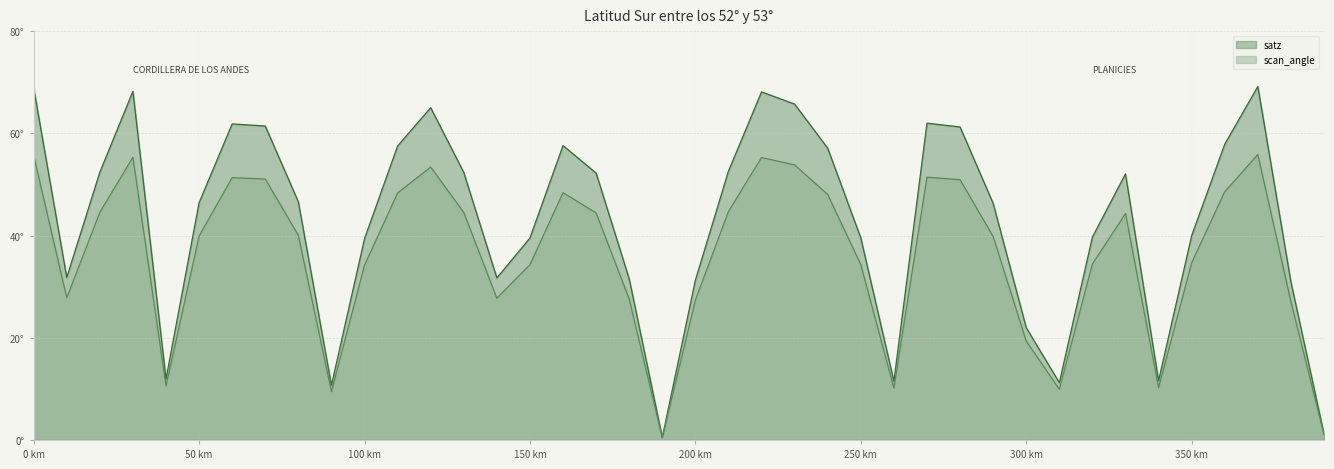

Rank the series at 114496 from lowest to highest value.

scan_angle, satz